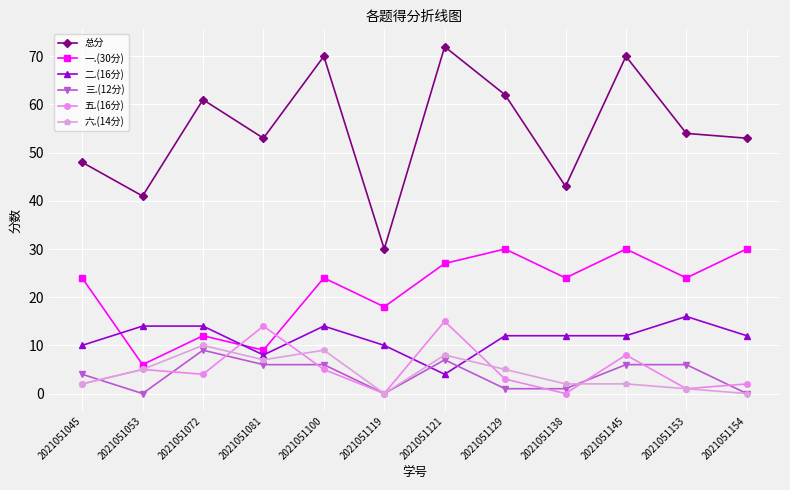

Reading left to right, transcribe all the data shown in this chart.

总分: 48	41	61	53	70	30	72	62	43	70	54	53
一.(30分): 24	6	12	9	24	18	27	30	24	30	24	30
二.(16分): 10	14	14	8	14	10	4	12	12	12	16	12
三.(12分): 4	0	9	6	6	0	7	1	1	6	6	0
五.(16分): 2	5	4	14	5	0	15	3	0	8	1	2
六.(14分): 2	5	10	7	9	0	8	5	2	2	1	0